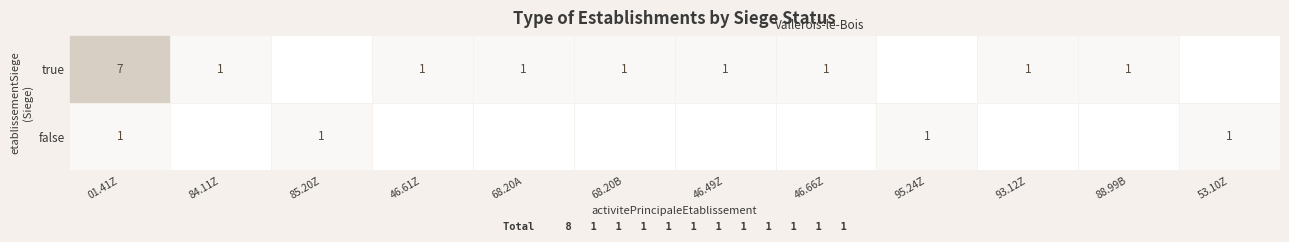

True or false: true has a value of 1 at 5.

True